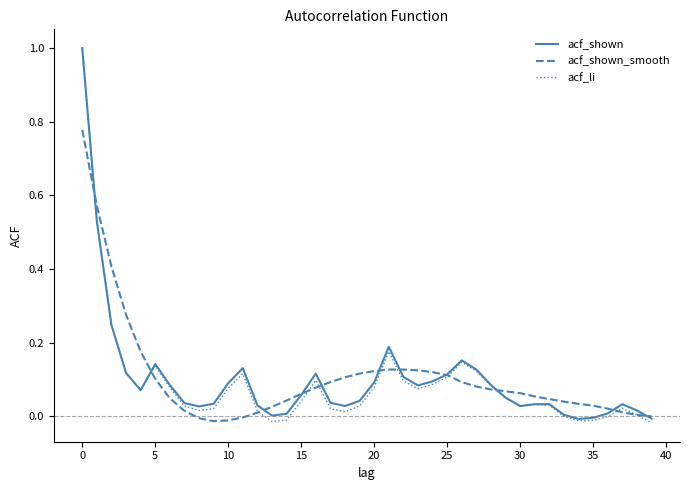

Which series has the largest range (max minus min)?

acf_li